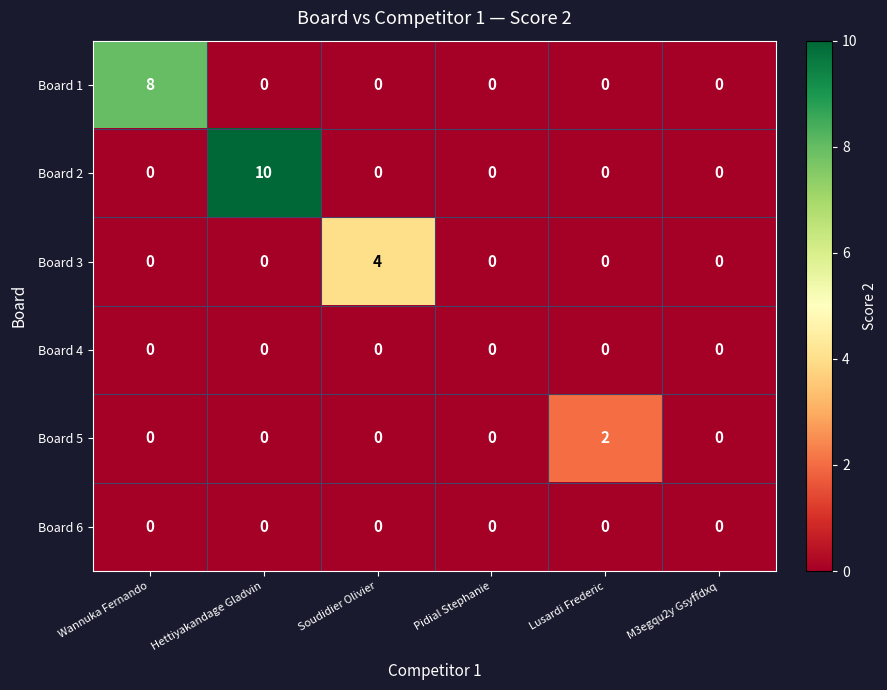

What is the total value across all series at Soudidier Olivier?

4